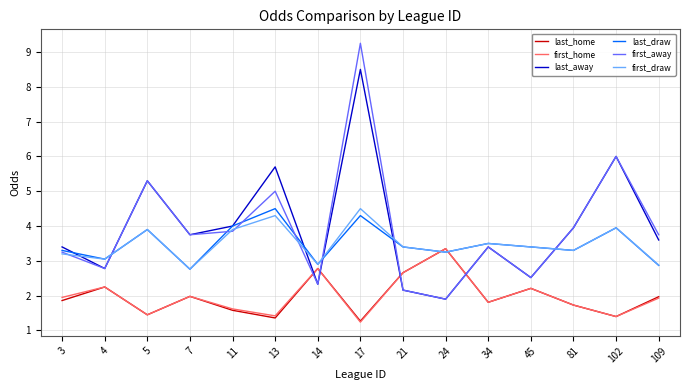

What are all the series names shown in the legend?

last_home, first_home, last_away, last_draw, first_away, first_draw